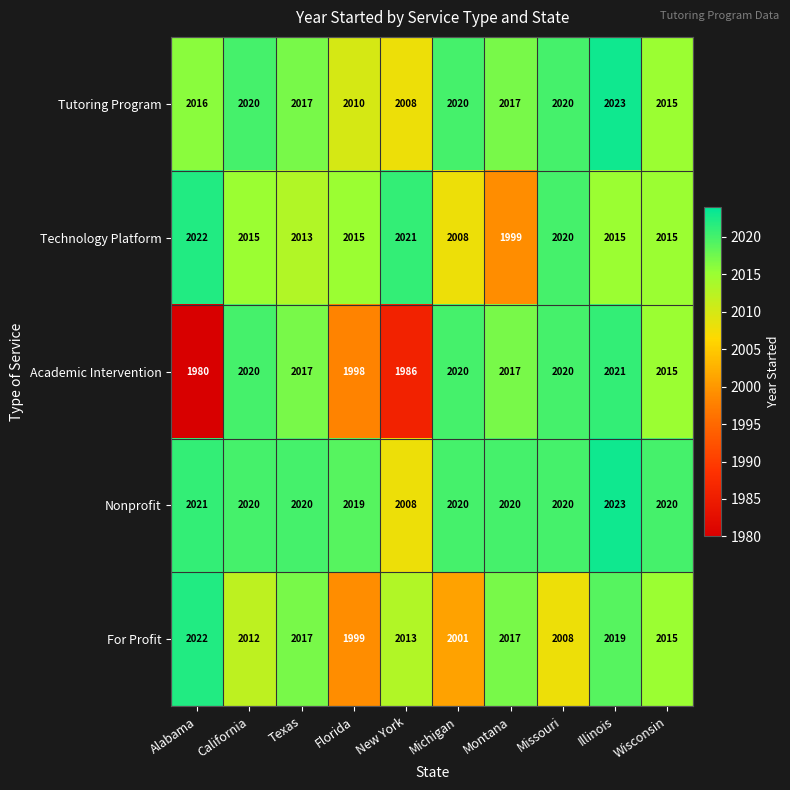

What is the sum of the For Profit values at Alabama and Missouri?

4030